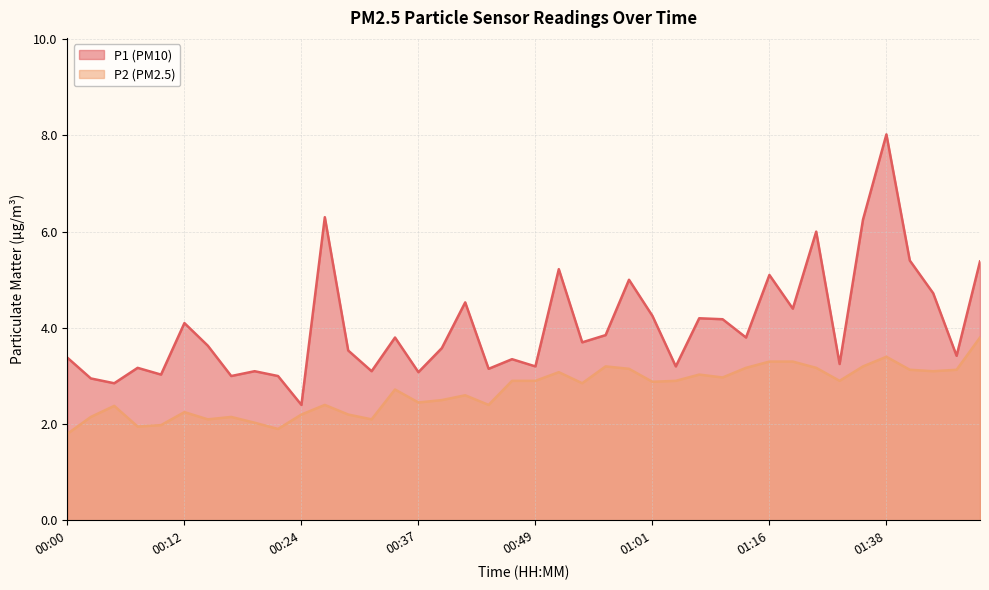

Reading left to right, extract all data points from this chart.

P1: 3.4	3.0	2.9	3.2	3.0	4.1	3.6	3.0	3.1	3.0	2.4	6.3	3.5	3.1	3.8	3.1	3.6	4.5	3.1	3.4	3.2	5.2	3.7	3.9	5.0	4.2	3.2	4.2	4.2	3.8	5.1	4.4	6.0	3.2	6.2	8.0	5.4	4.7	3.4	5.4
P2: 1.8	2.1	2.4	1.9	2.0	2.2	2.1	2.1	2.0	1.9	2.2	2.4	2.2	2.1	2.7	2.5	2.5	2.6	2.4	2.9	2.9	3.1	2.9	3.2	3.1	2.9	2.9	3.0	3.0	3.2	3.3	3.3	3.2	2.9	3.2	3.4	3.1	3.1	3.1	3.8